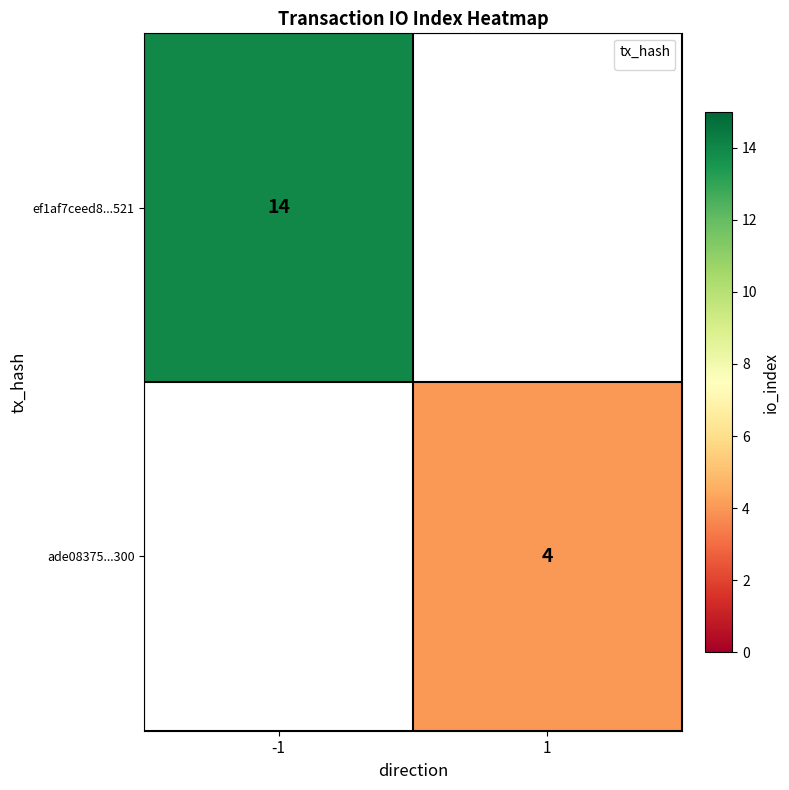

Between 1 and -1, which is larger?

-1